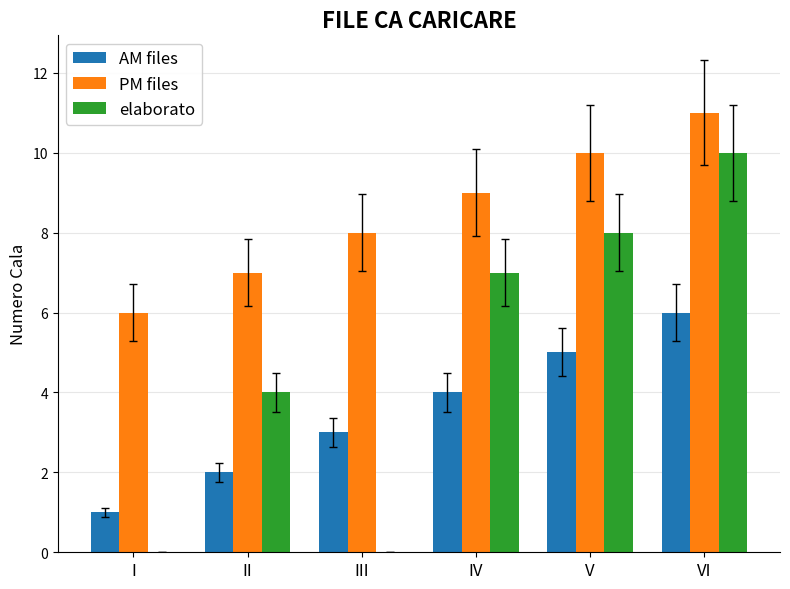

What is the sum of all PM files values?

51